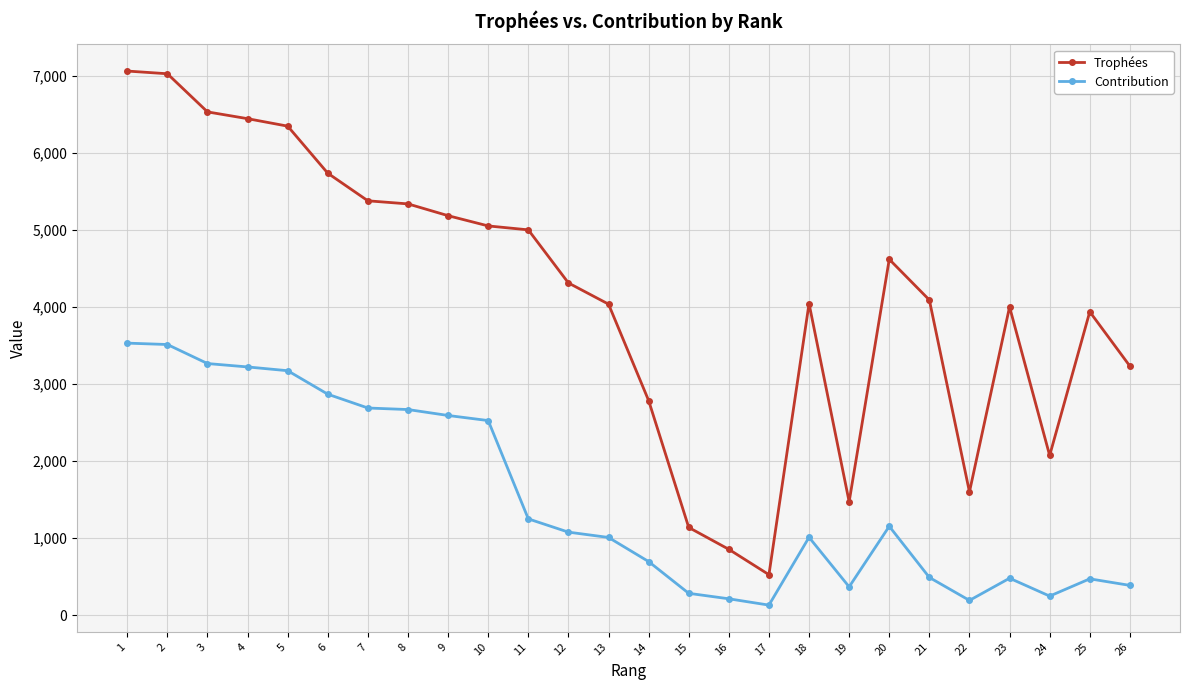

The value of Trophées at 15 is 1139. True or false?

True